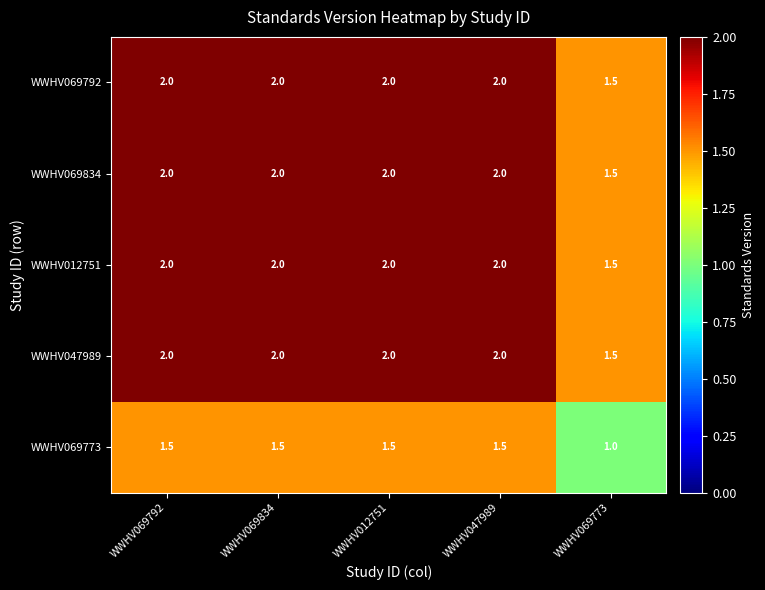

What is the sum of all WWHV047989 values?

9.5